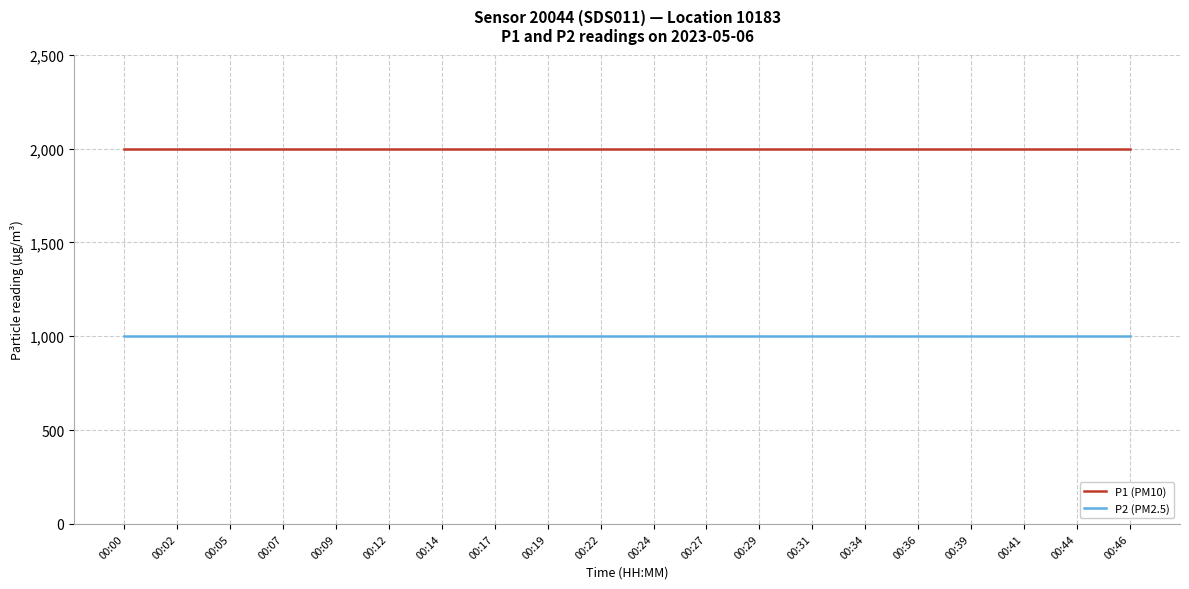

Is the value of P1 (PM10) at 00:31 greater than the value of P2 (PM2.5) at 00:17?

Yes